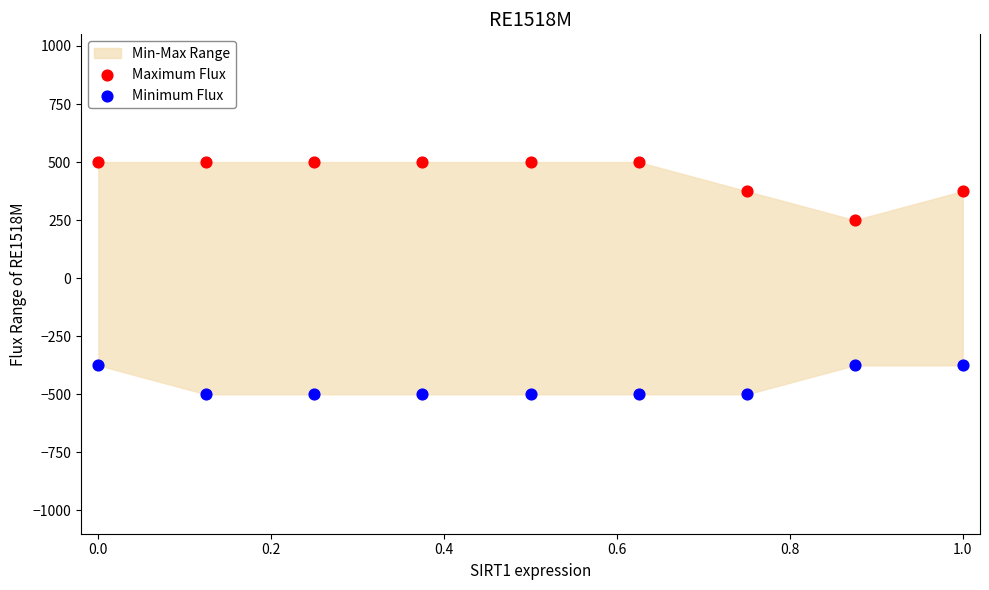

Which series reaches the maximum Y coordinate?

Maximum Flux